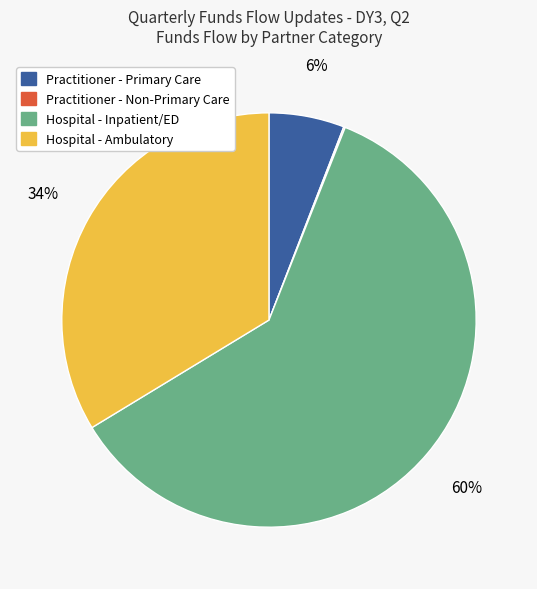

Which slice represents more than half of the pie?

Hospital - Inpatient/ED